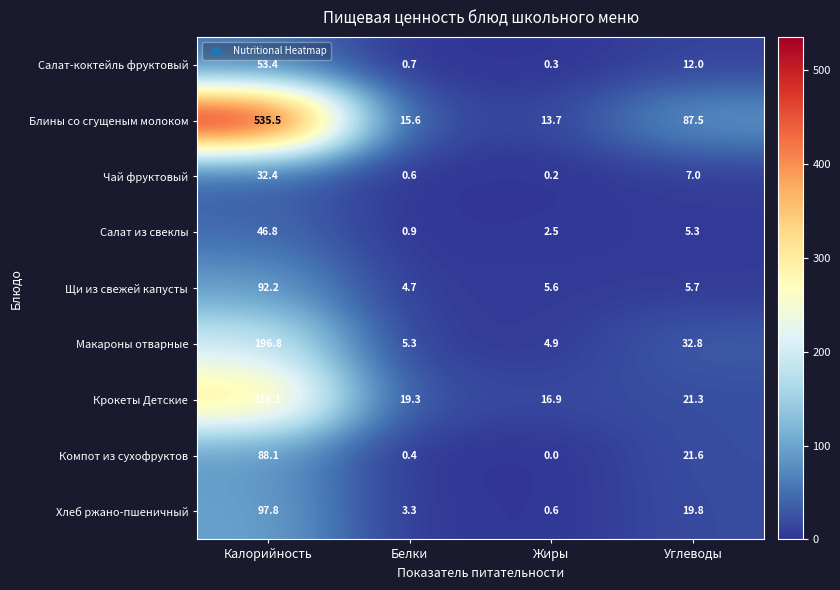

Which series has the largest total across all categories?

Блины со сгущеным молоком